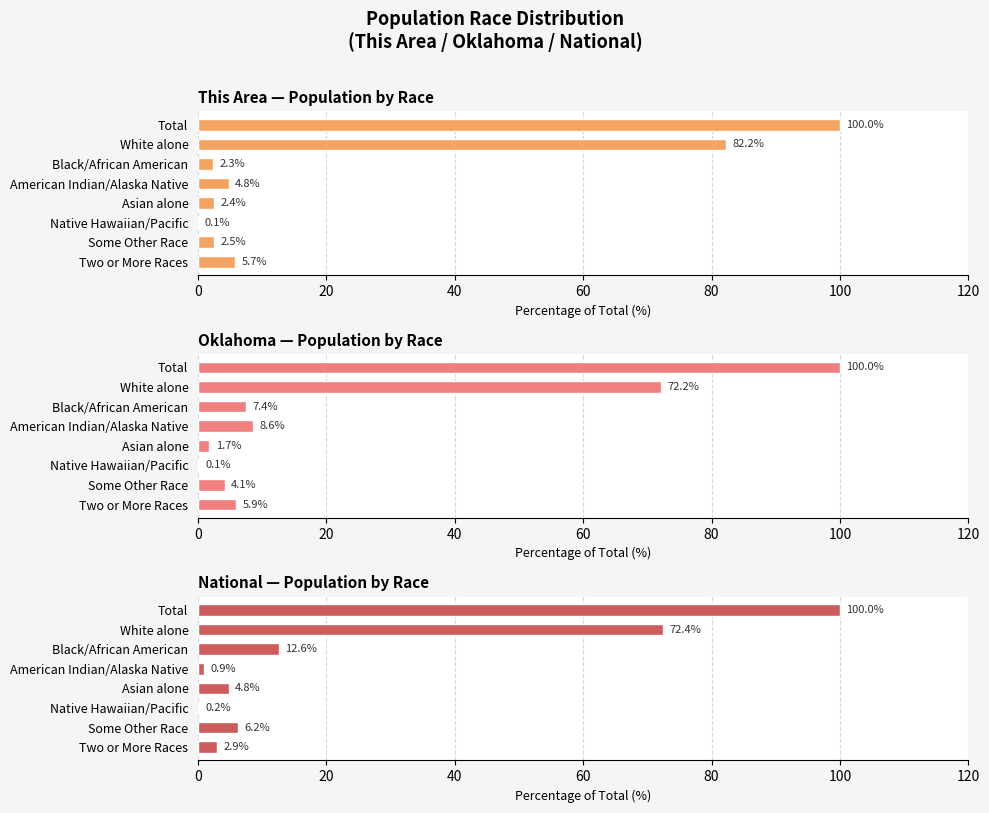

What is the value of the Oklahoma bar at the 8th from the left?

5.9